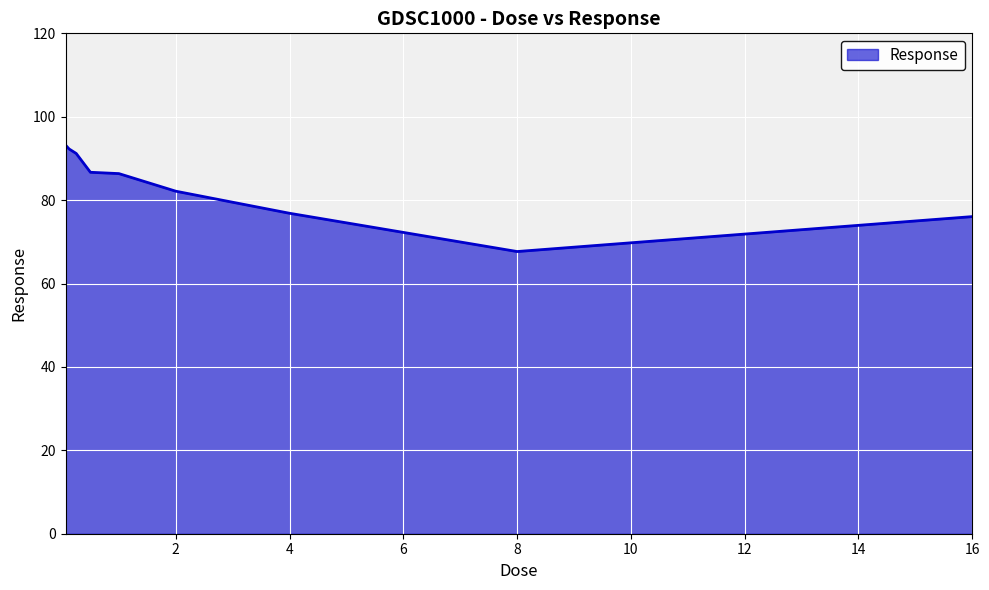

What is the difference between the maximum and minimum values?

25.5